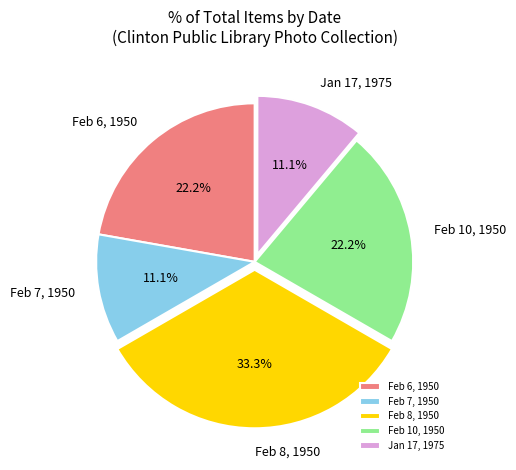

Is there any slice that represents more than half of the pie?

No